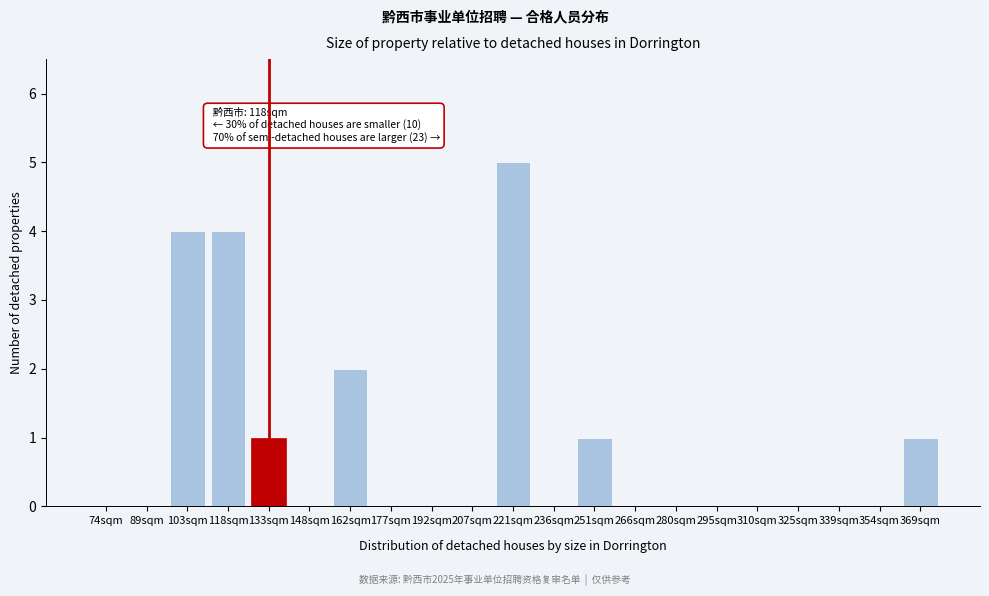

Reading right to left, what are all the values shown in this chart?

369sqm=1	354sqm=0	339sqm=0	325sqm=0	310sqm=0	295sqm=0	280sqm=0	266sqm=0	251sqm=1	236sqm=0	221sqm=5	207sqm=0	192sqm=0	177sqm=0	162sqm=2	148sqm=0	133sqm=1	118sqm=4	103sqm=4	89sqm=0	74sqm=0